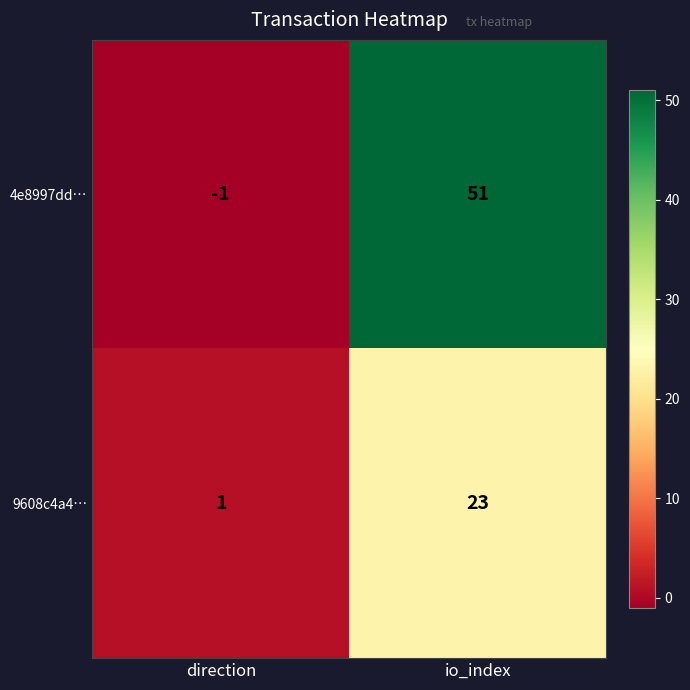

Where is 4e8997dd… nearest to the value 25?

direction